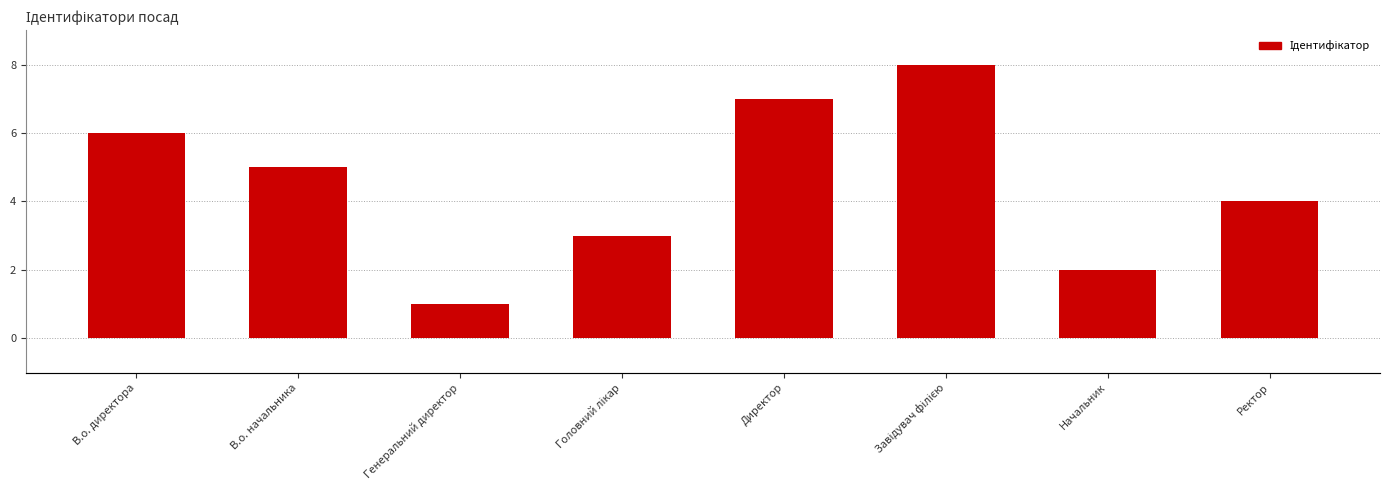

At which label does the data first exceed 5?

В.о. директора